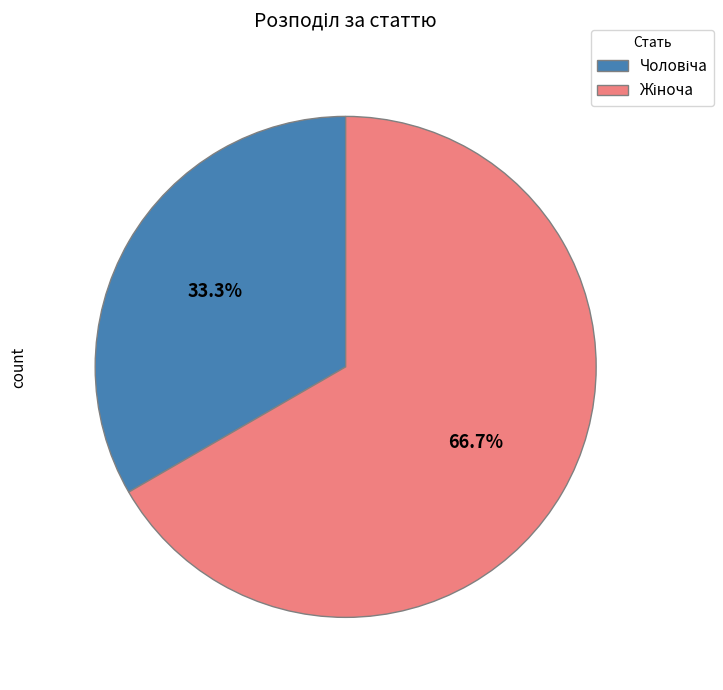

Combined, what portion of the pie is Жіноча and Чоловіча?

100.0%